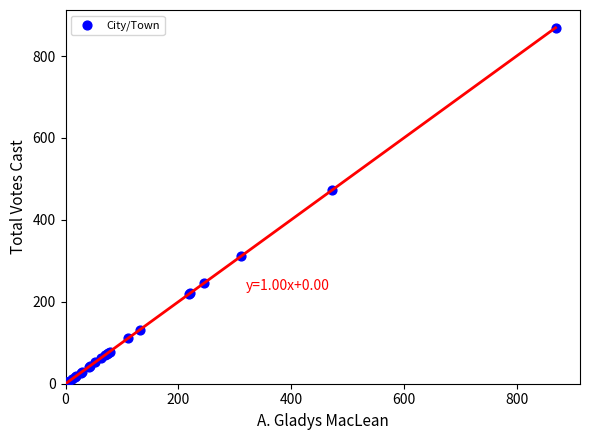

What Y value in the scatter plot is closest to 435?

472